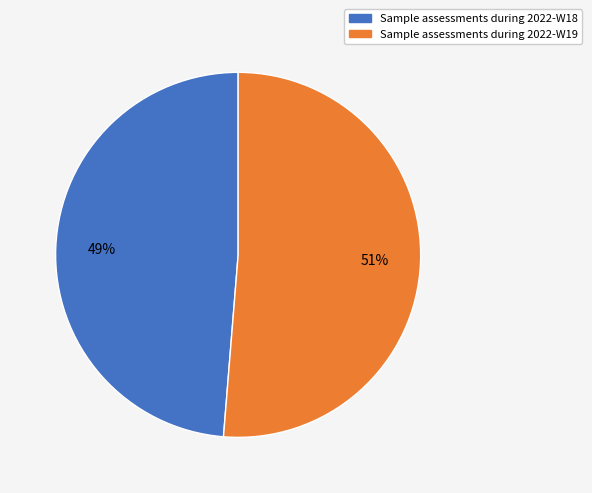

To the nearest percent, what percentage of the pie is Sample assessments during 2022-W19?

51%